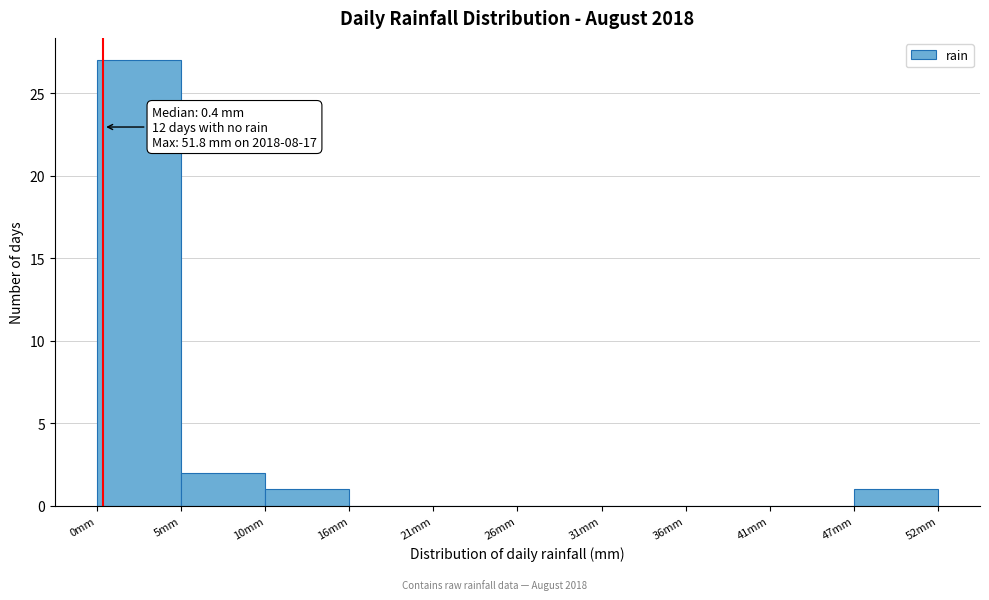

Over which range of the x-axis is the bar tallest?

0 to 5